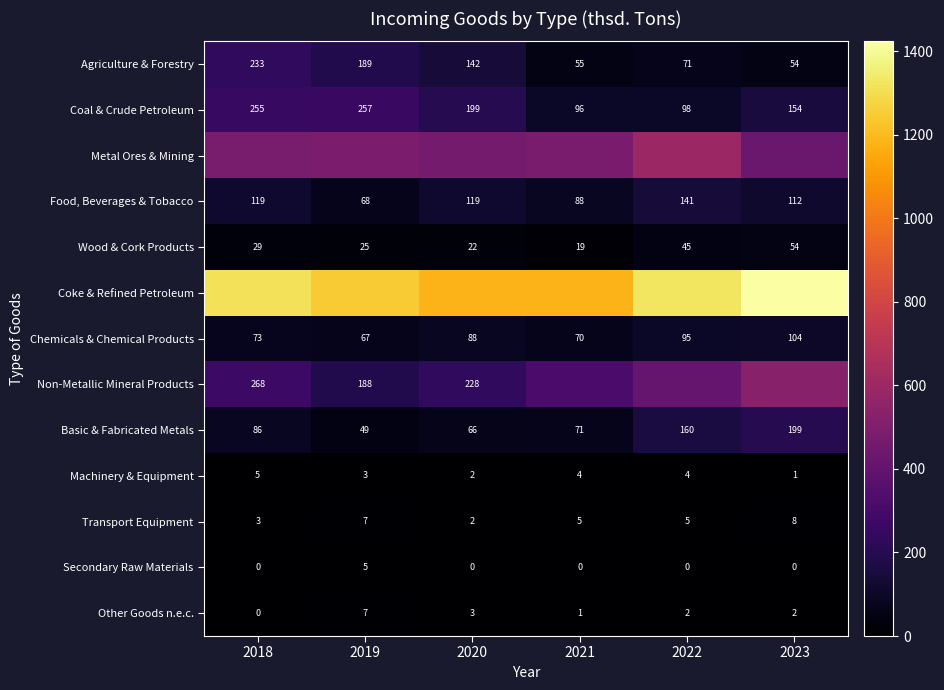

Is the value of Wood & Cork Products at 2022 greater than the value of Basic & Fabricated Metals at 2022?

No